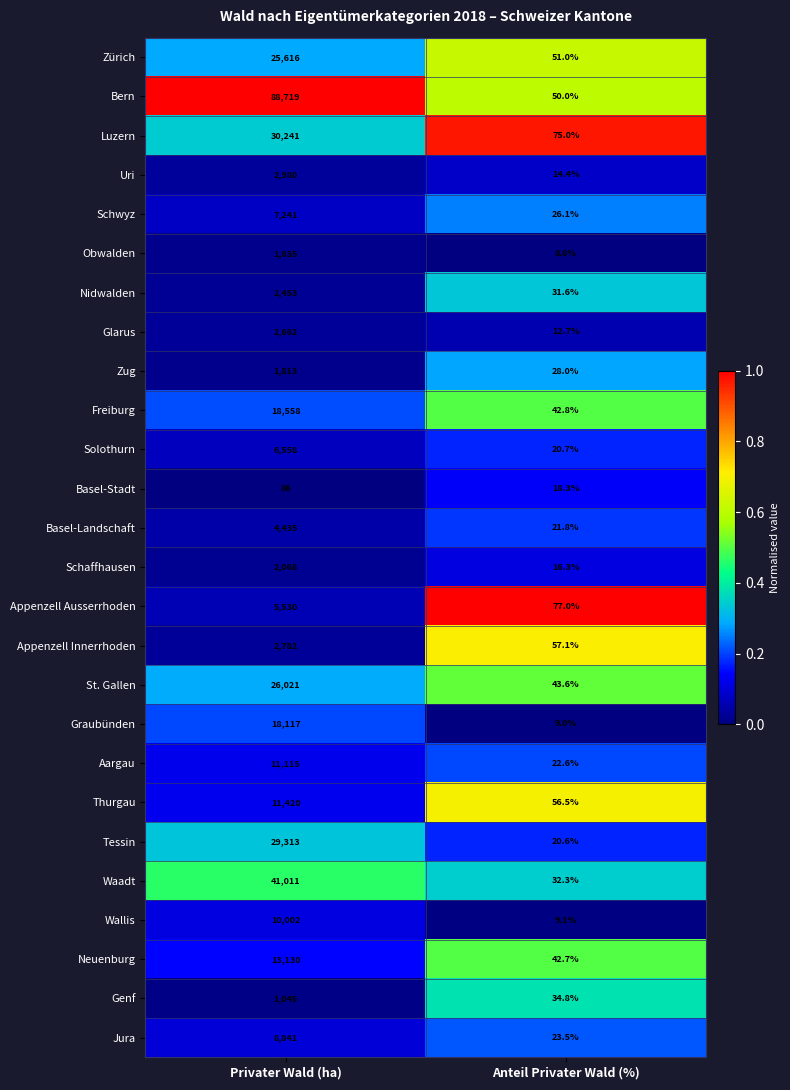

Which category has the lowest value in the Zug series?

Anteil Privater Wald (%)